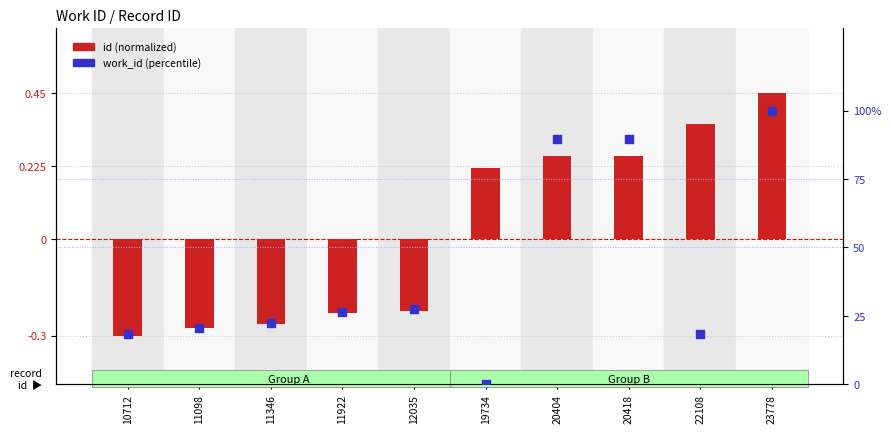

Which series contains the highest Y value?

work_id (percentile)